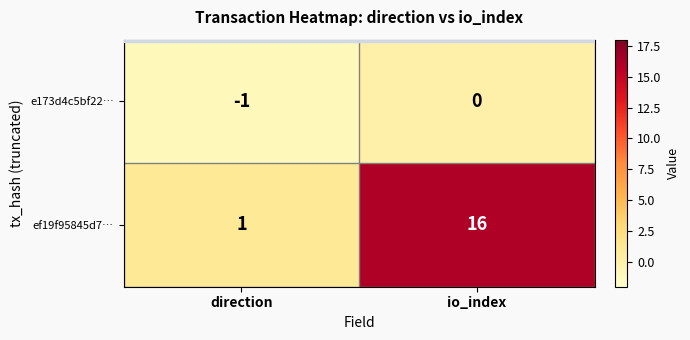

What is the highest value of the ef19f95845d7… series?

16